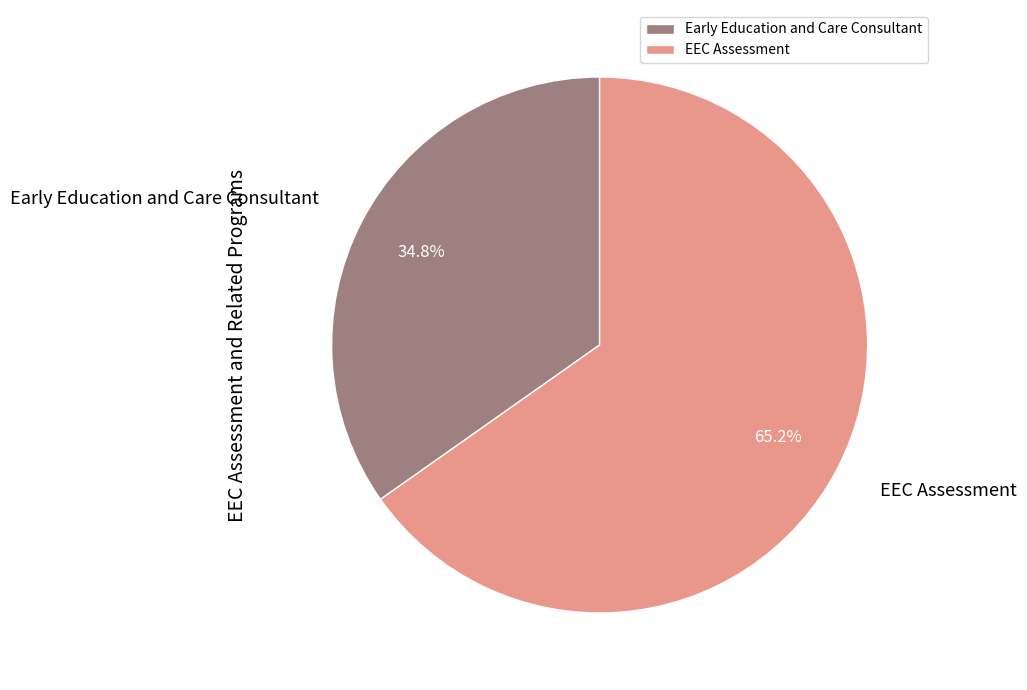

Count the number of slices in the pie.

2